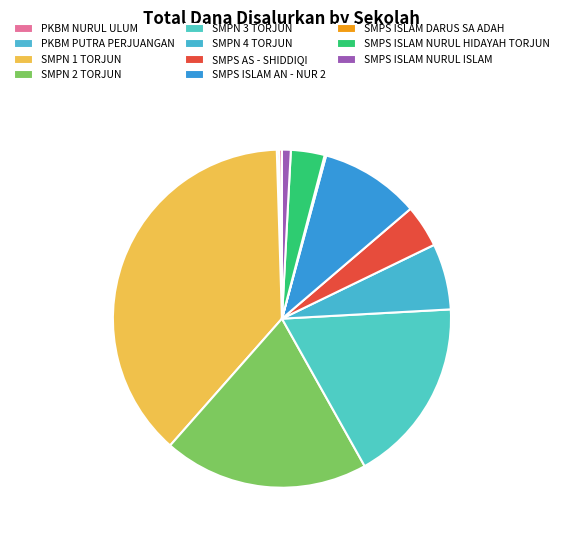

The SMPN 4 TORJUN slice represents 18% of the pie. True or false?

False